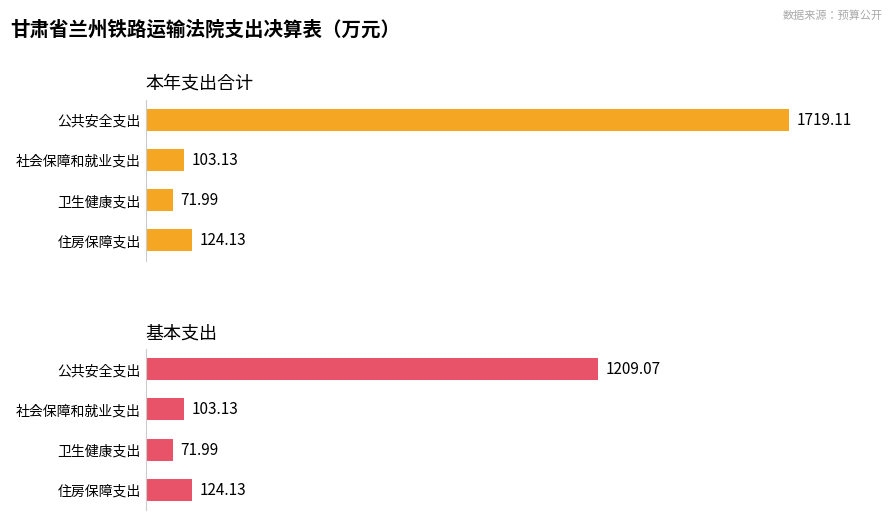

The 本年支出合计 series shows 447.4 at 公共安全支出. True or false?

False